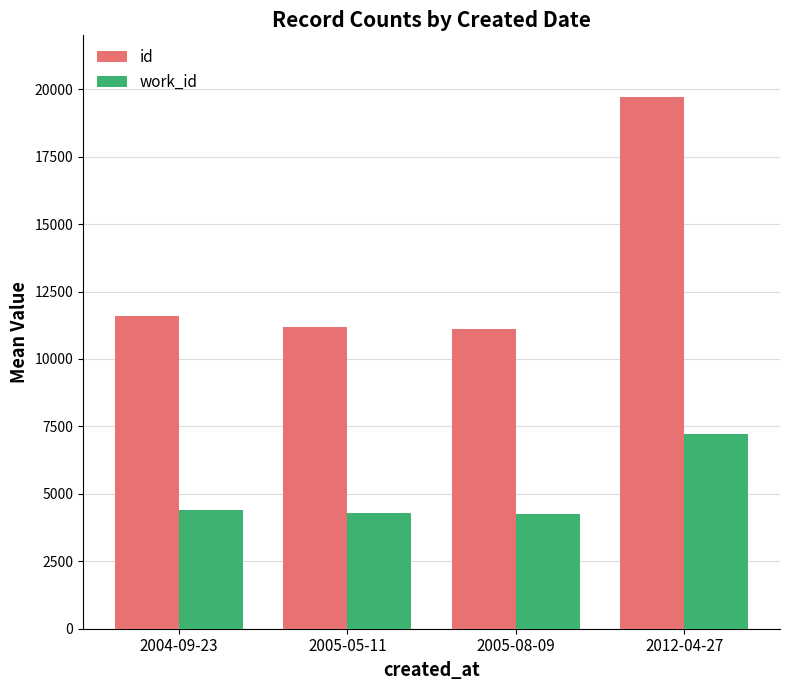

Is it true that work_id equals 11884.1 at 2012-04-27?

False